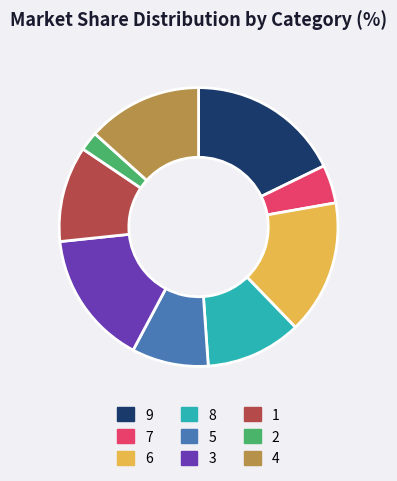

Is there a majority slice in this chart?

No